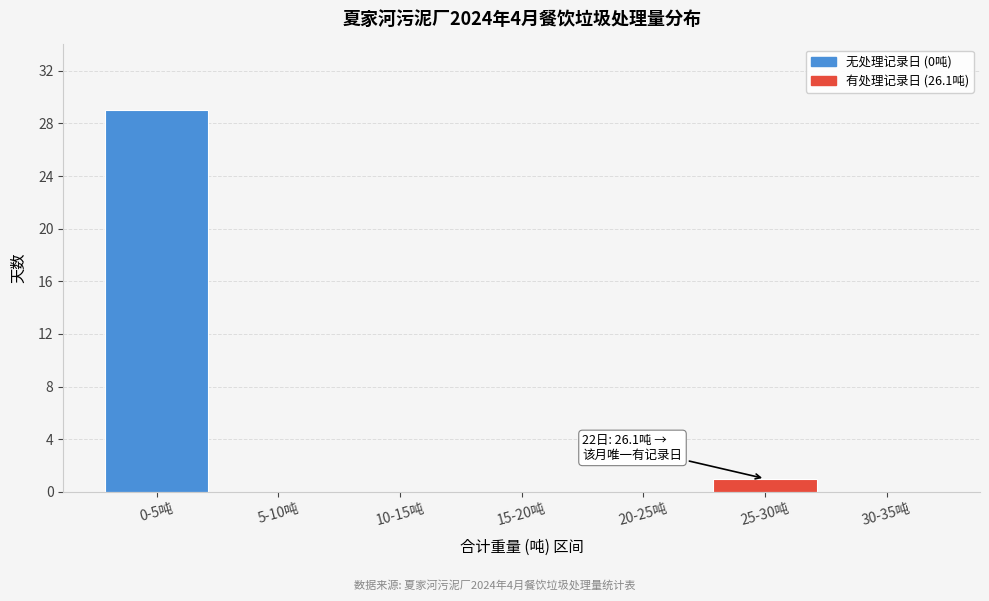

Reading left to right, list all the values displayed in this chart.

0-5吨=29	5-10吨=0	10-15吨=0	15-20吨=0	20-25吨=0	25-30吨=1	30-35吨=0